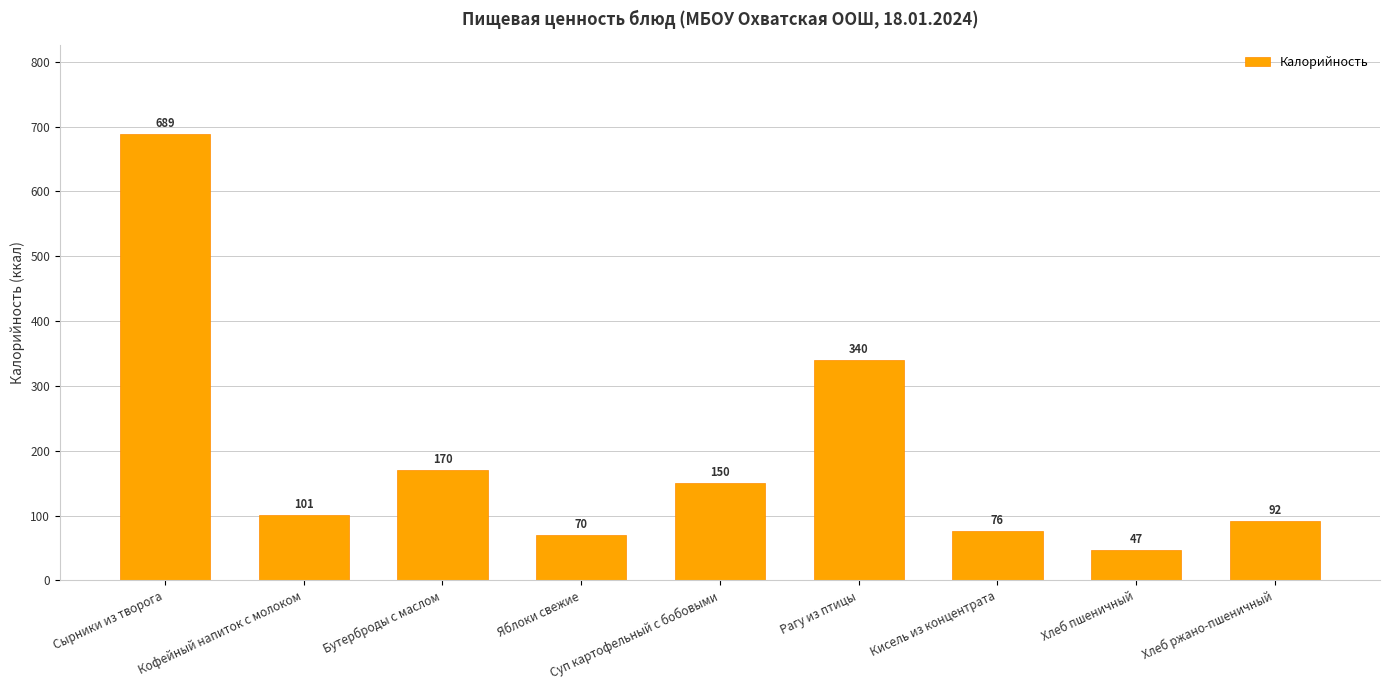

What is the average value?

192.8